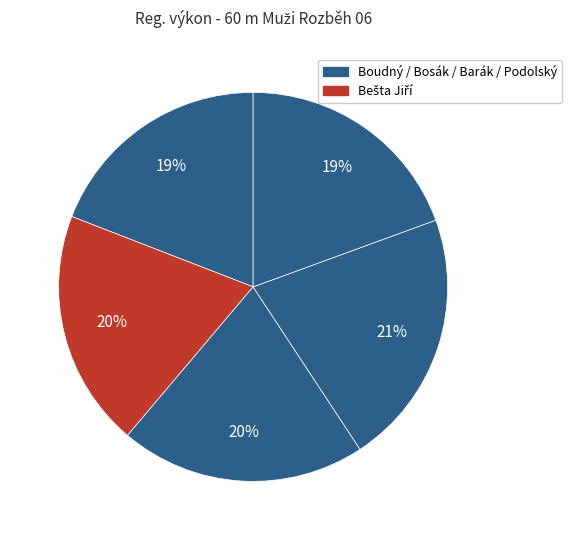

Count the number of slices in the pie.

5